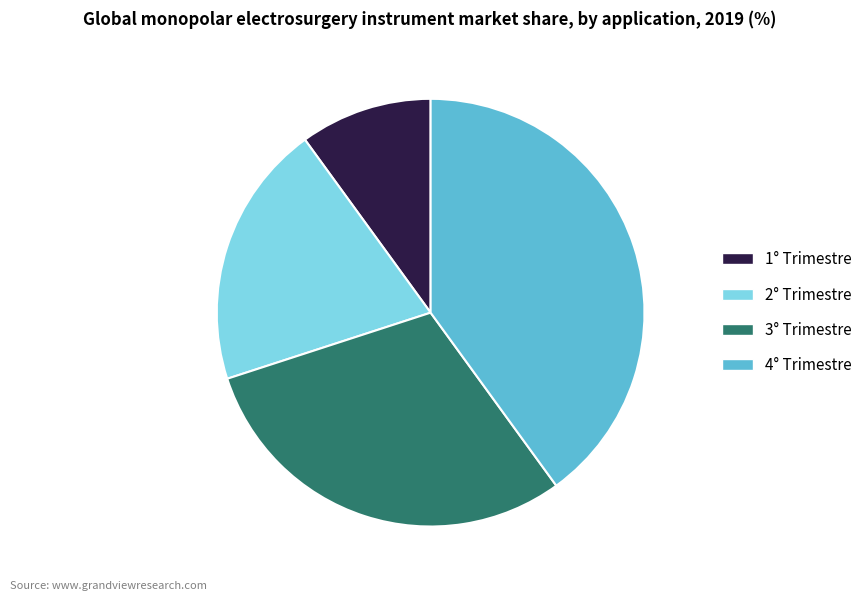

Count the number of slices in the pie.

4